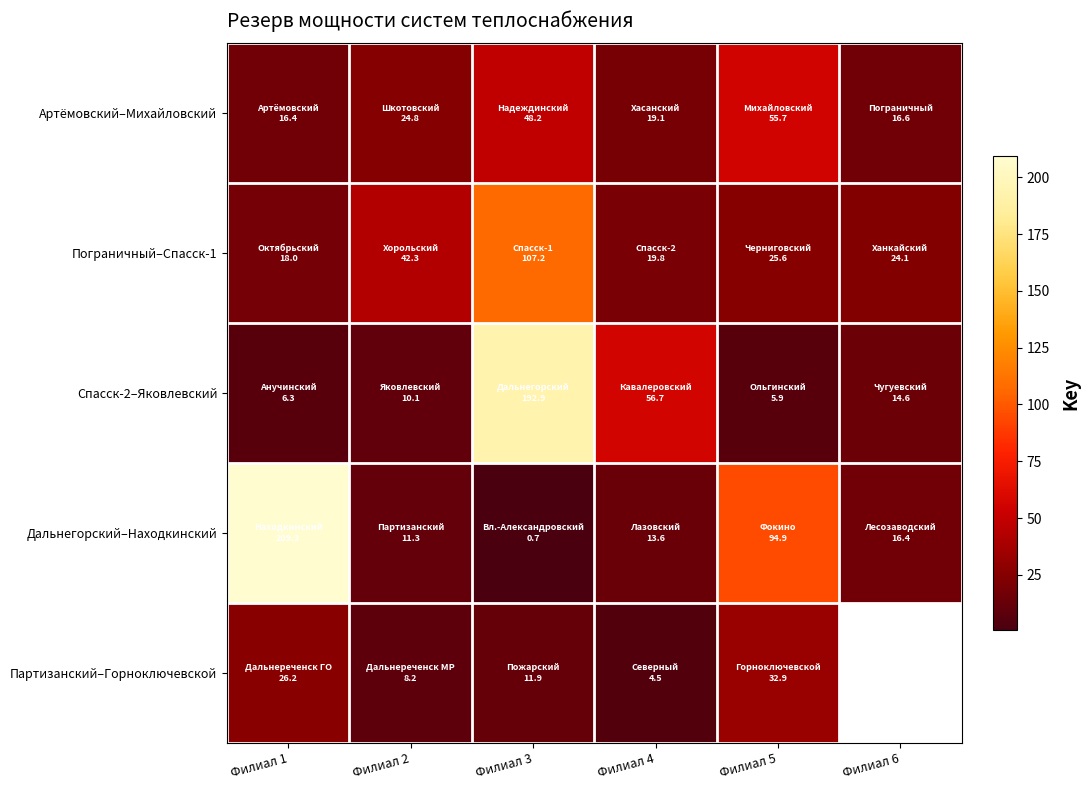

What is the sum of the Пограничный–Спасск-1 values at Филиал 3 and Филиал 2?

149.5